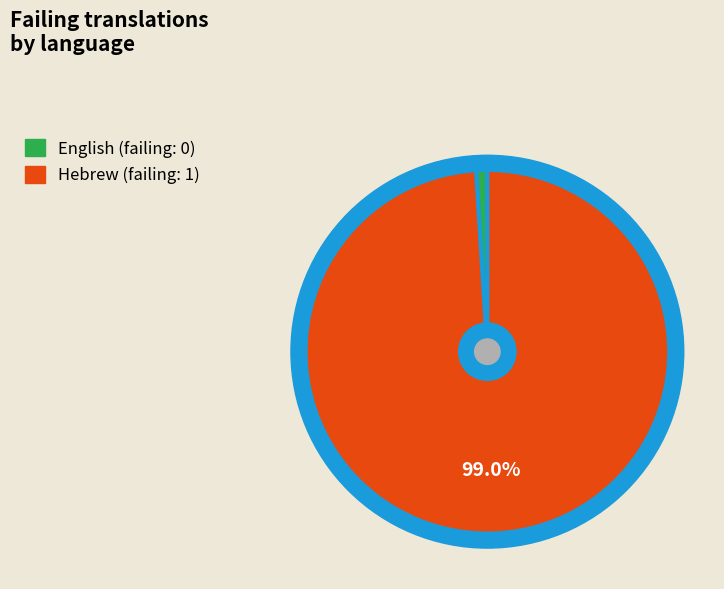

What is the largest slice in the pie chart?

Hebrew